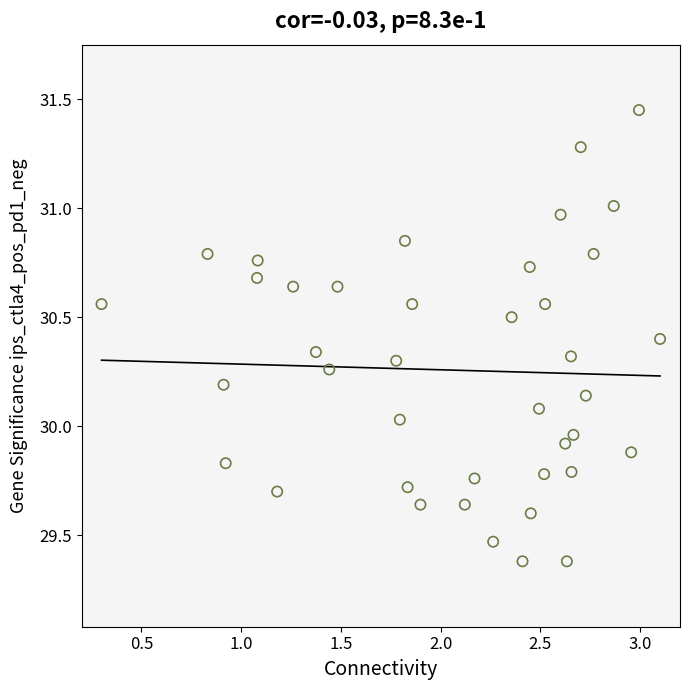

What is the range of Y values (max minus min)?

2.1